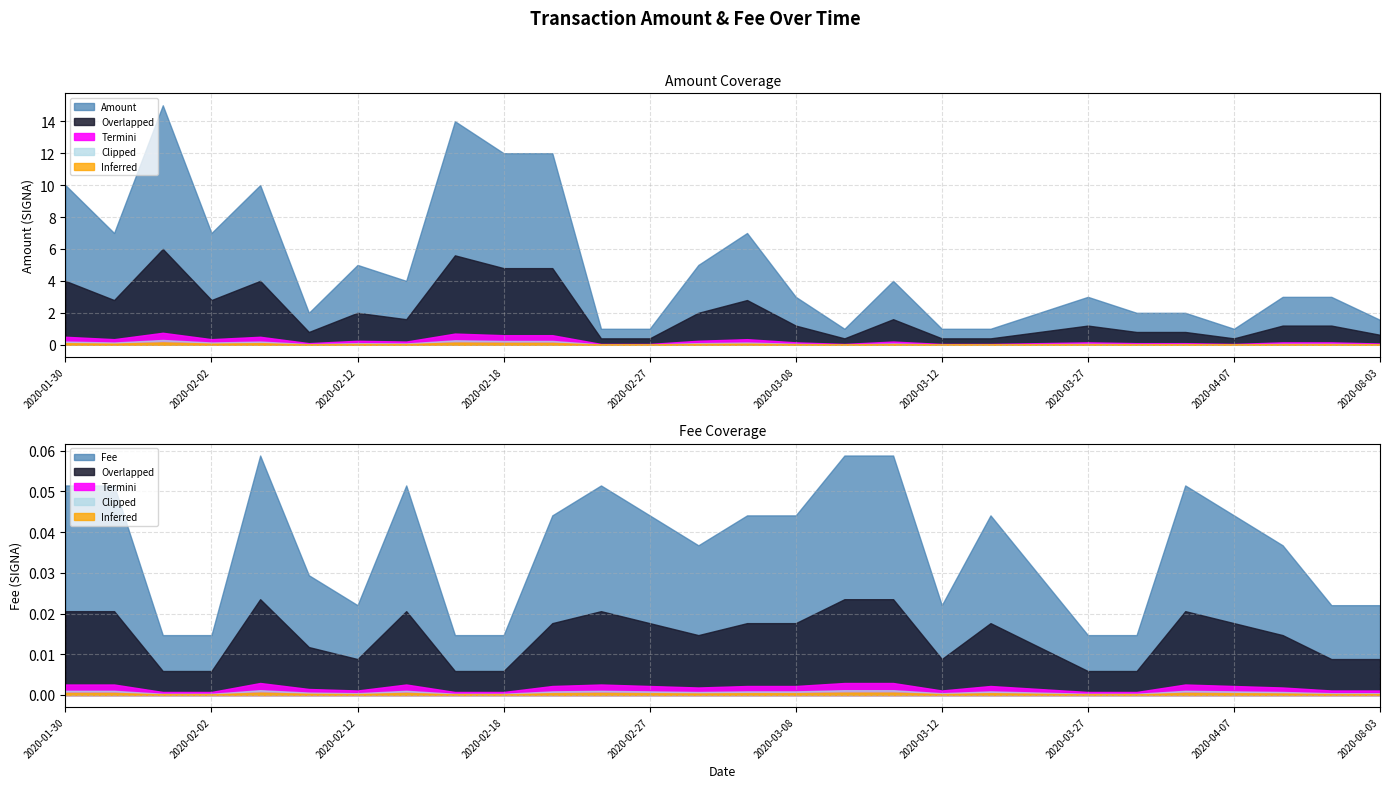

True or false: Fee has more than 2 interior local peaks.

True